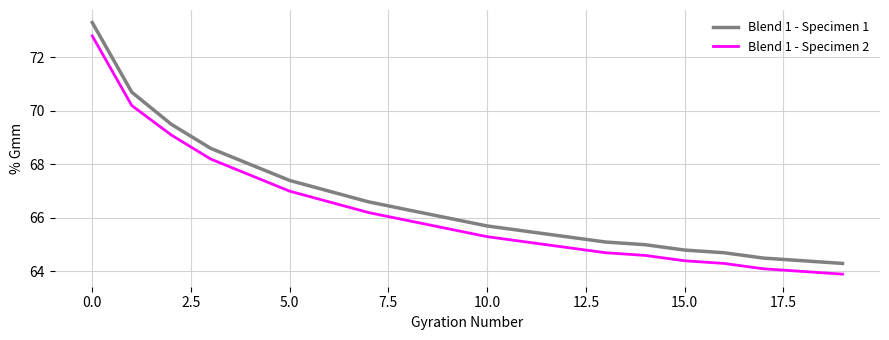

Rank the series by their maximum value, from lowest to highest.

Blend 1 - Specimen 2, Blend 1 - Specimen 1